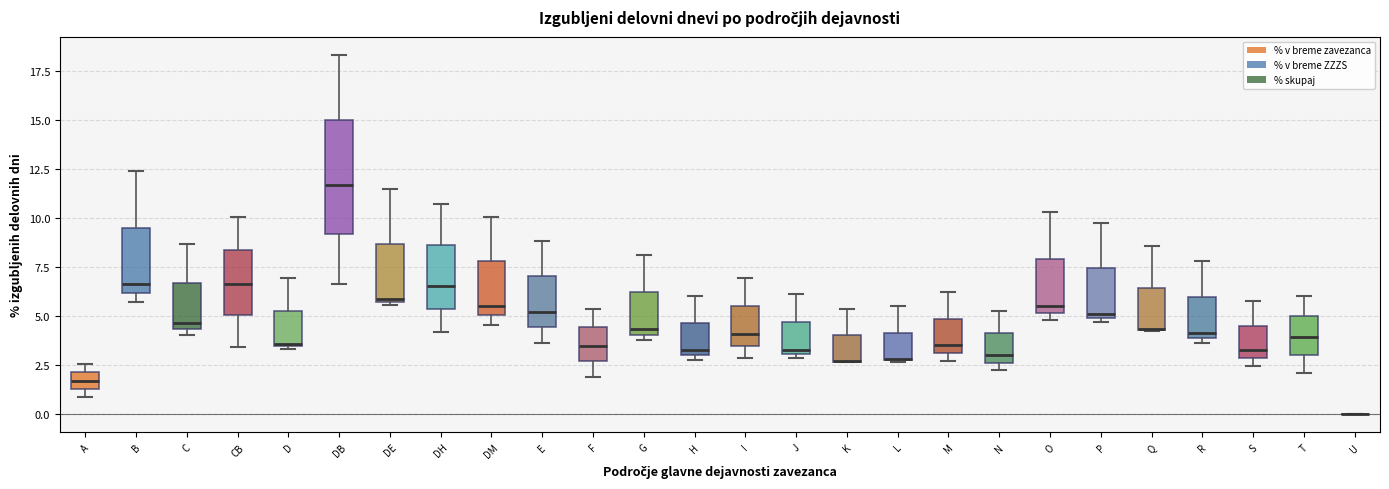

Where is the lower edge of the box for Q on the y-axis? The values are not printed on the chart, so give them approximately, as read against the axis.

4.5